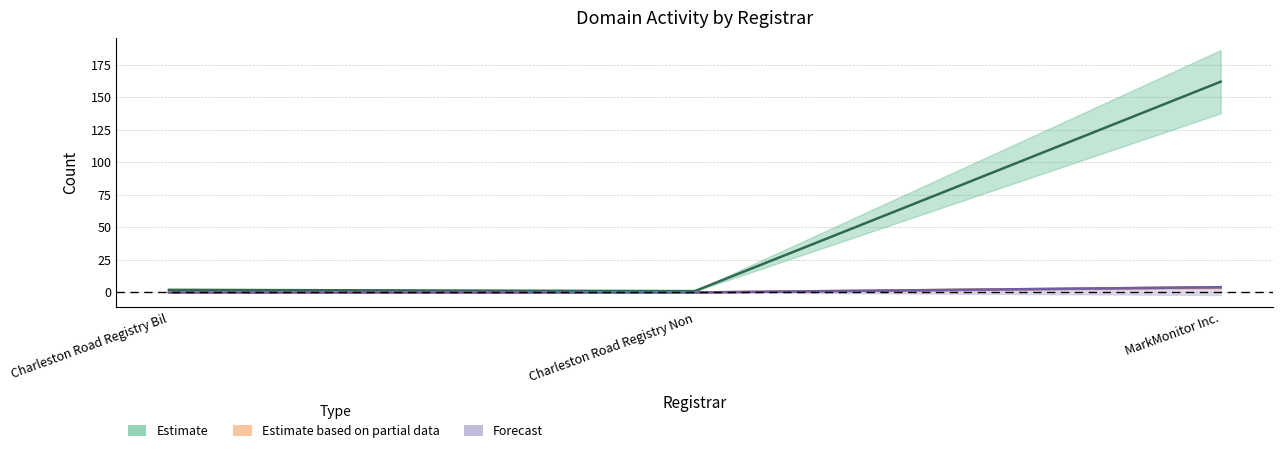

The value of Estimate based on partial data at Charleston Road Registry Non is 0. True or false?

True